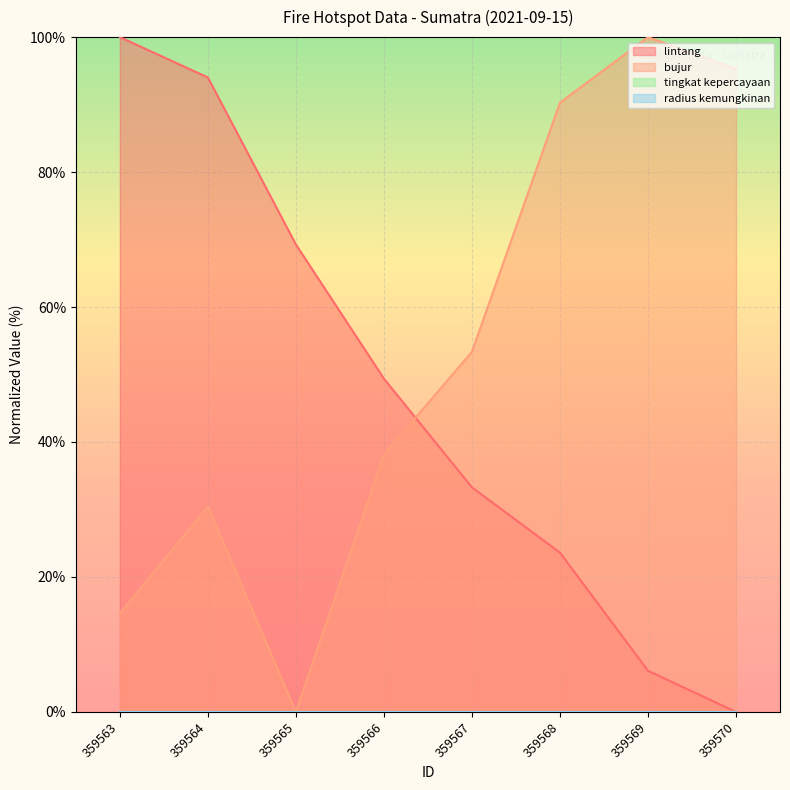

Which series changed the most between 359564 and 359565?

bujur